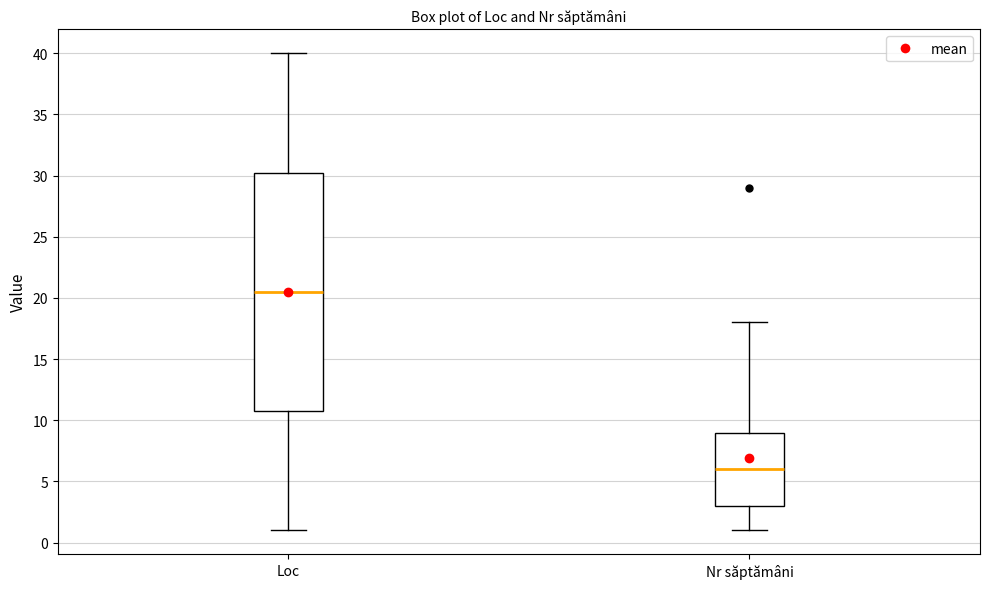

Reading left to right, transcribe this box plot: for each box, give where its median line is, the range the box spans, and where its two whiskers end, as read against the y-axis. The values are not printed on the chart, so give them approximately, as read against the axis.

Loc: median 20.5, box 11.0 to 30.5, whiskers 1.0 to 40.0
Nr săptămâni: median 6.0, box 3.0 to 9.0, whiskers 1.0 to 18.0